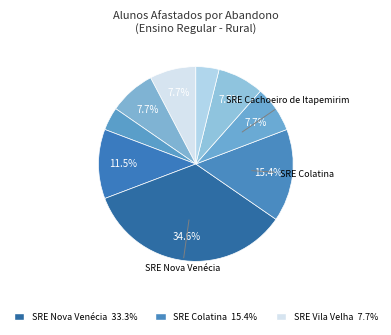

Count the number of slices in the pie.

9